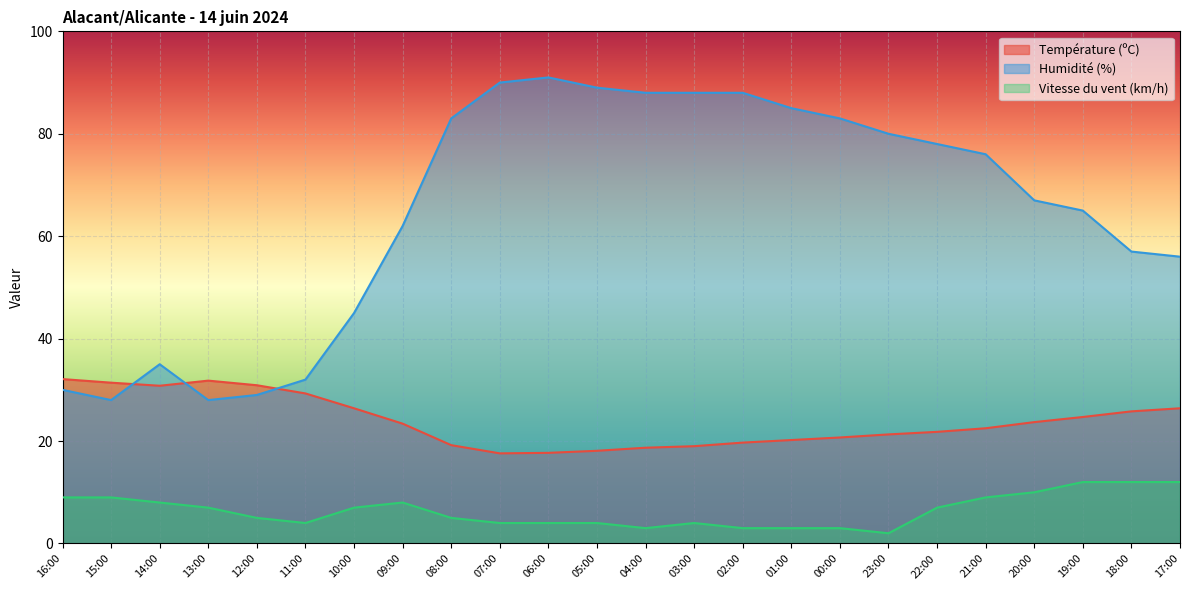

Rank the series by their maximum value, from highest to lowest.

Humidité (%), Température (ºC), Vitesse du vent (km/h)